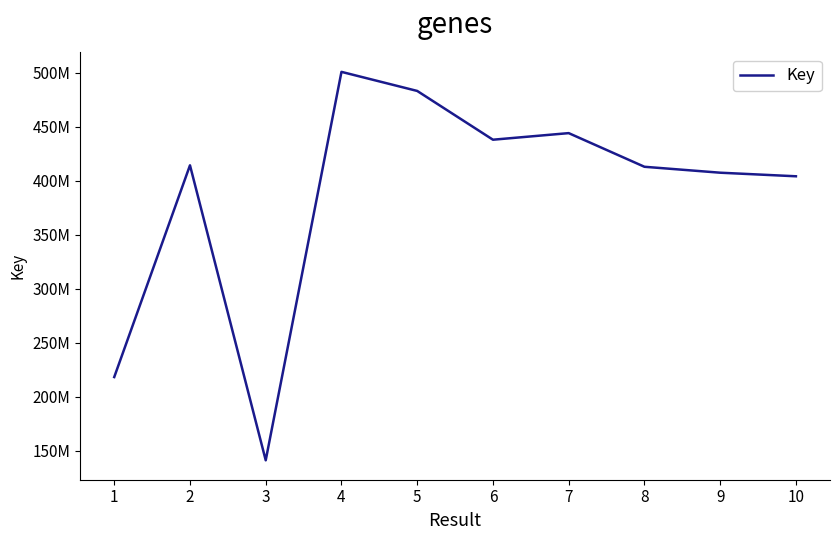

The chart shows a value of 203357335 at 10. True or false?

False